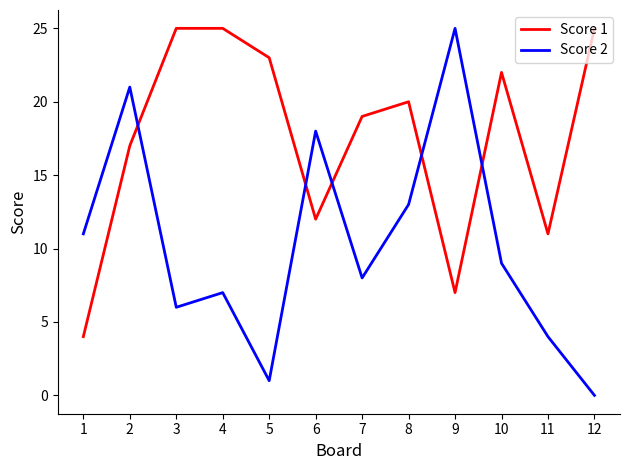

Does the chart have visible grid lines?

No